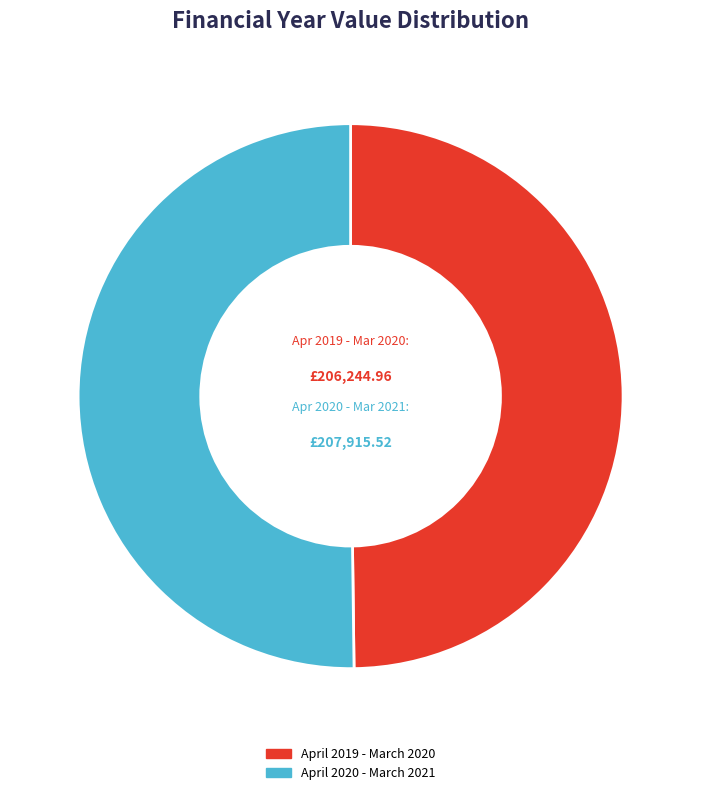

Approximately how many times larger is the value at April 2020 - March 2021 compared to April 2019 - March 2020?

1.0